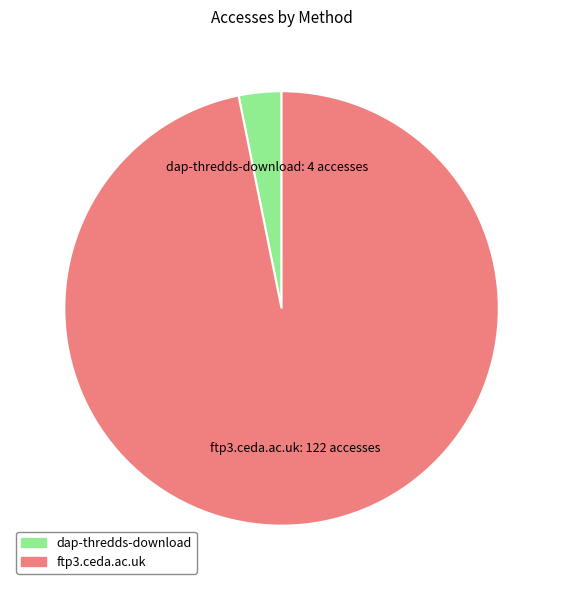

Do ftp3.ceda.ac.uk and dap-thredds-download together represent more than half of the pie?

Yes